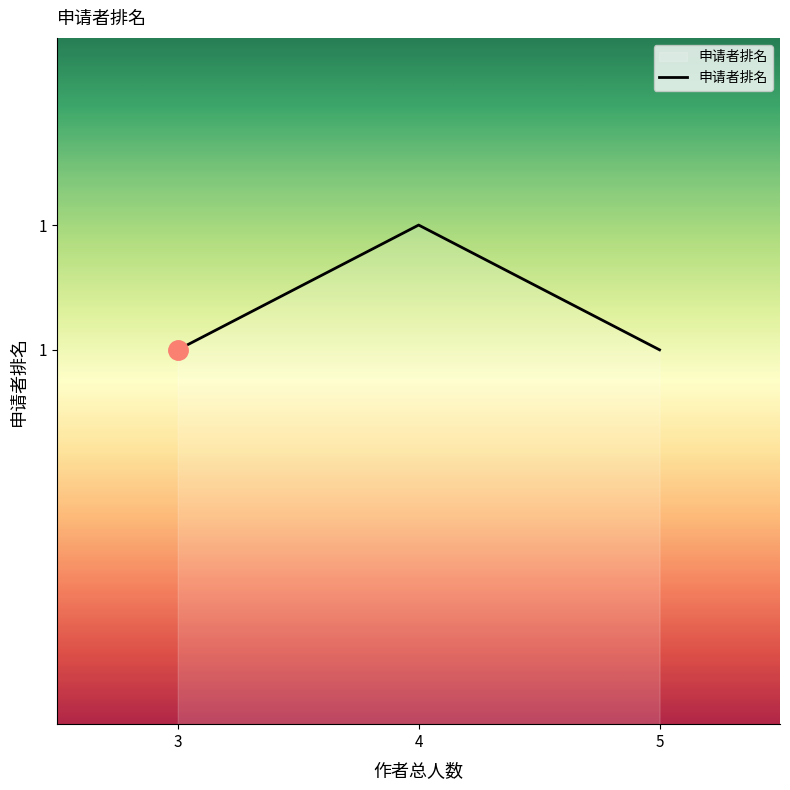

Where is the data nearest to the value 1?

3